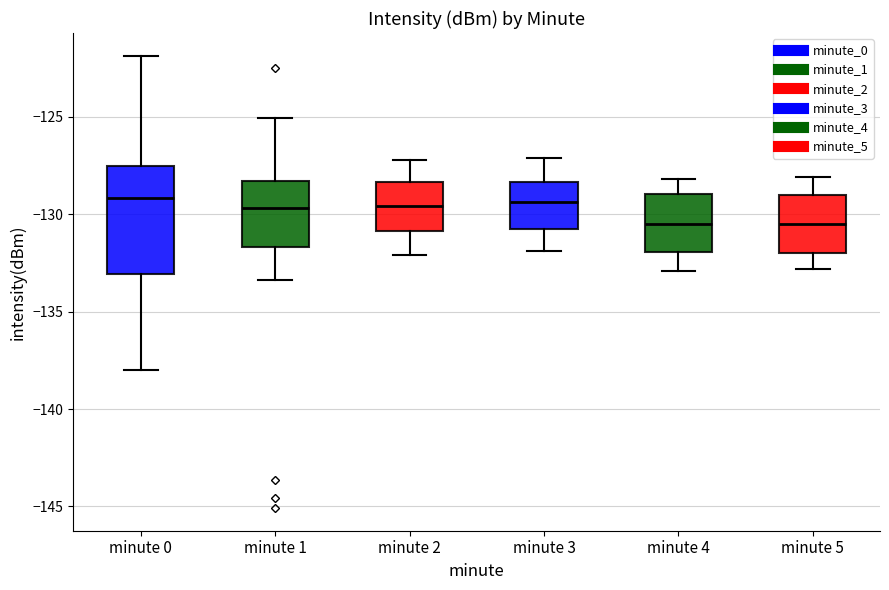

Where does the lower whisker of the box for minute 4 end on the y-axis? The values are not printed on the chart, so give them approximately, as read against the axis.

-133.0